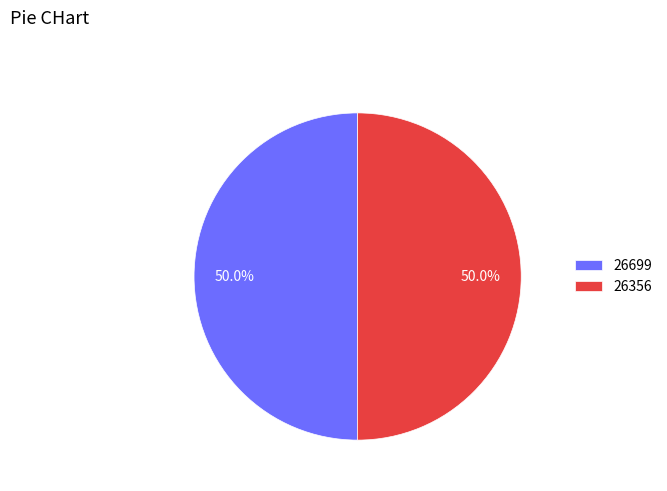

To the nearest percent, what is the difference between the largest and smallest slice percentages?

0%